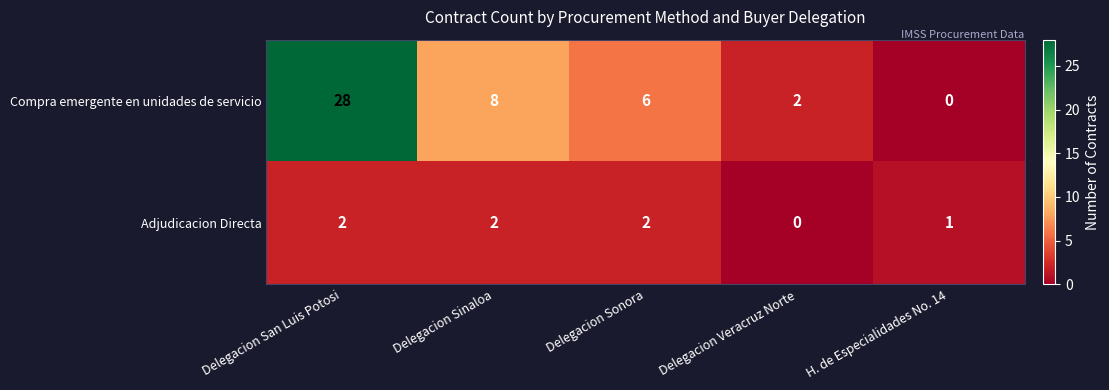

Reading left to right, what are all the values shown in this chart?

Compra emergente en unidades de servicio: Delegacion San Luis Potosi=28	Delegacion Sinaloa=8	Delegacion Sonora=6	Delegacion Veracruz Norte=2	H. de Especialidades No. 14=0
Adjudicacion Directa: Delegacion San Luis Potosi=2	Delegacion Sinaloa=2	Delegacion Sonora=2	Delegacion Veracruz Norte=0	H. de Especialidades No. 14=1